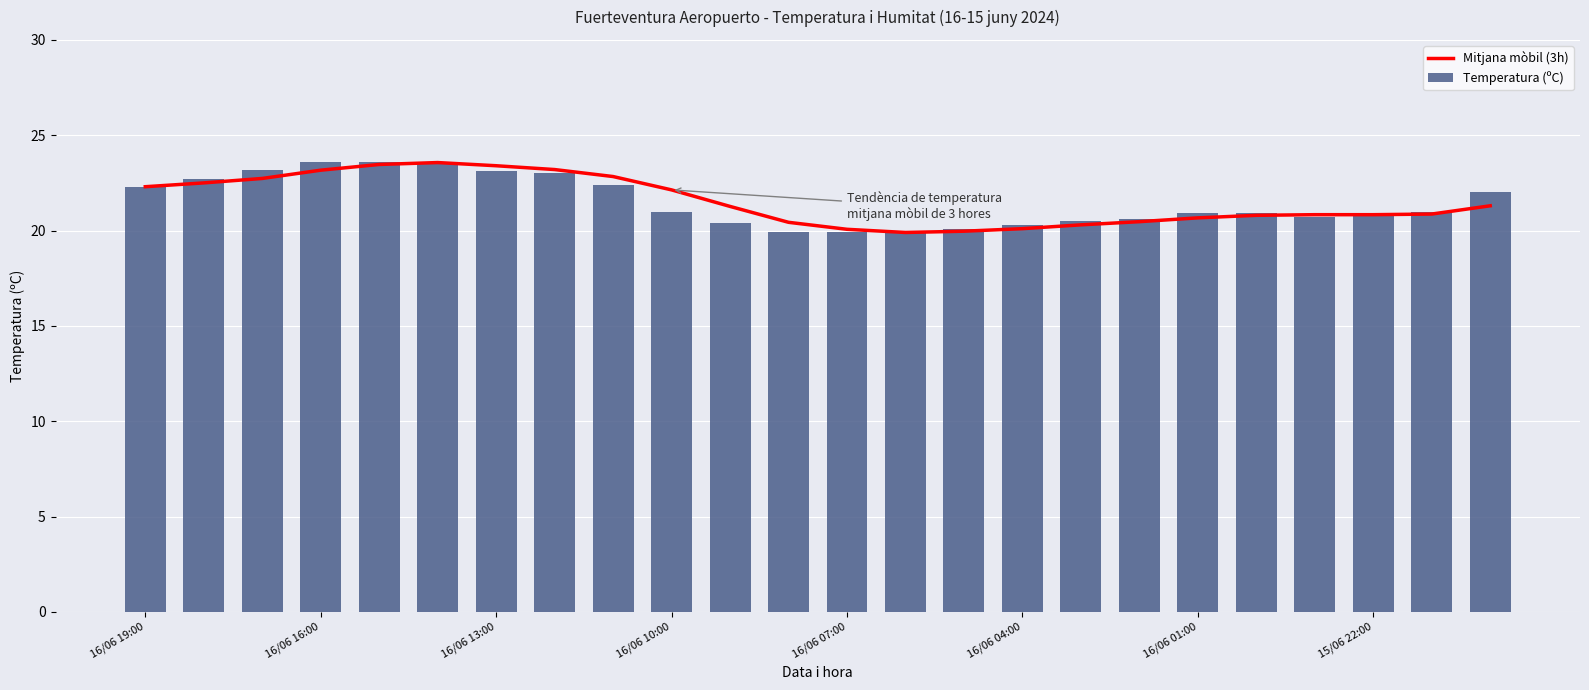

True or false: Mitjana mòbil (3h) has a value of 32.2 at 15/06 22:00.

False